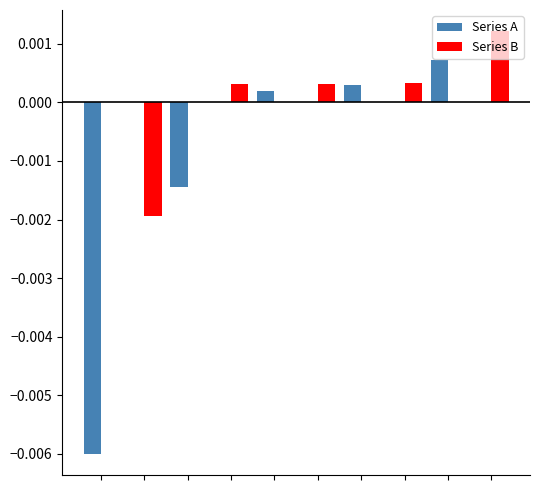

Which series has the largest total across all categories?

Series B